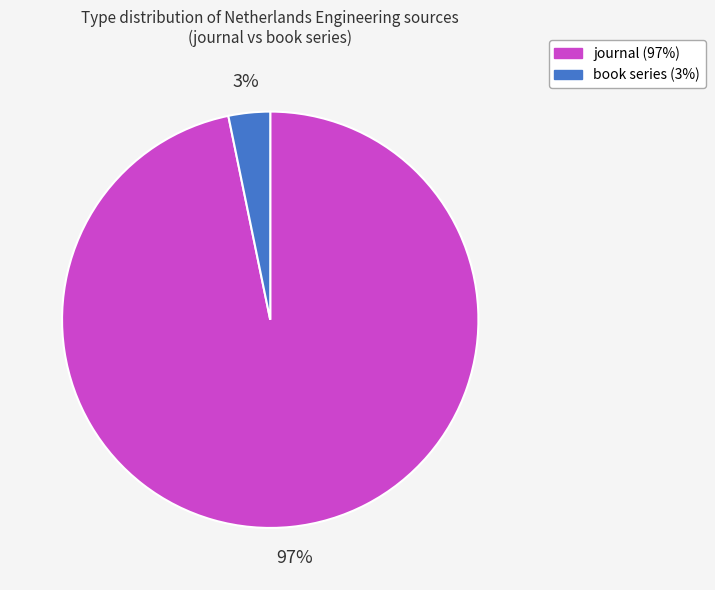

To the nearest percent, what percentage of the pie is book series?

3%